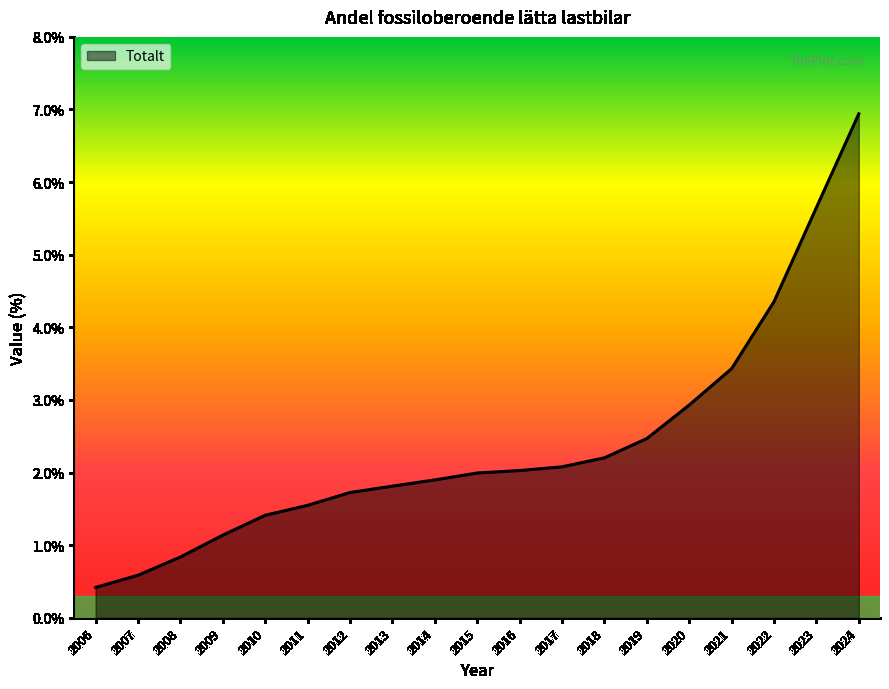

Does the chart display data point markers on the line(s)?

No